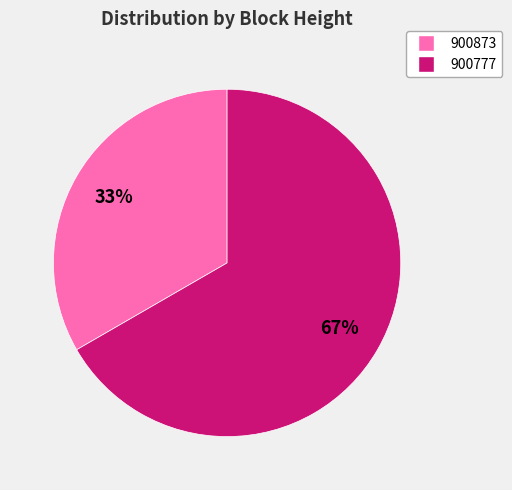

To the nearest percent, what percentage of the pie is 900873?

33%